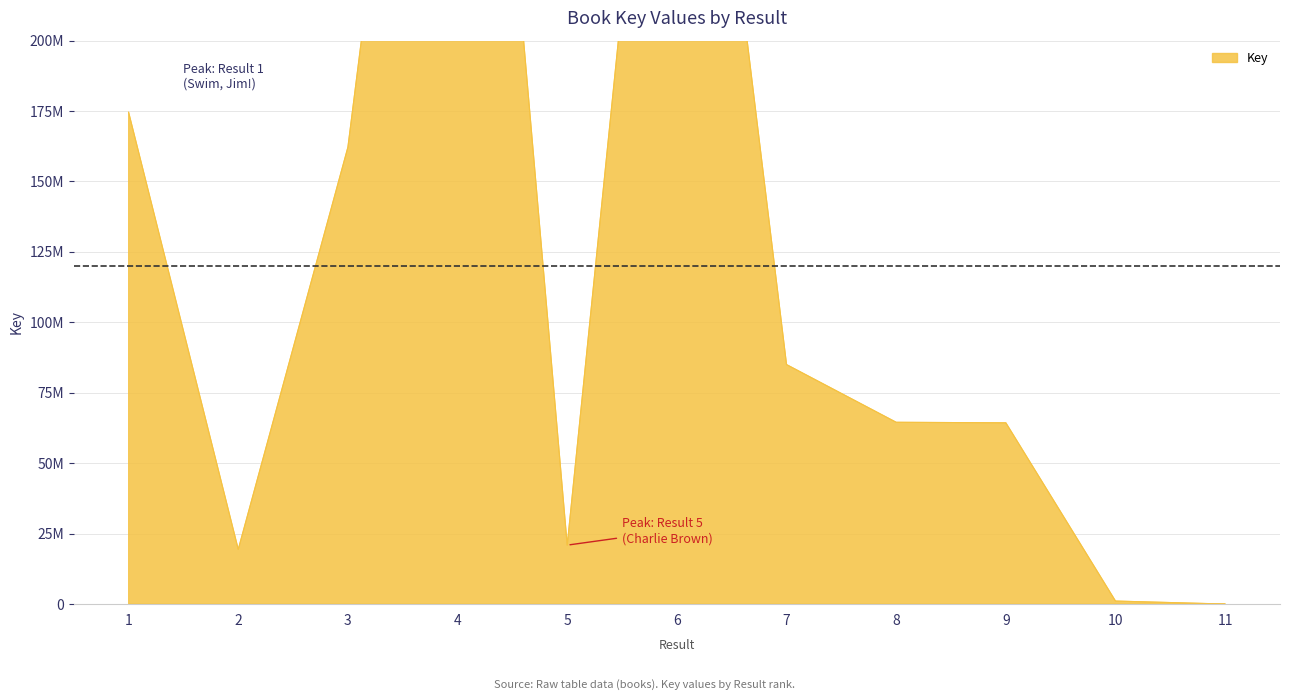

Rank the categories by value from lowest to highest.

11, 10, 2, 5, 9, 8, 7, 3, 1, 6, 4